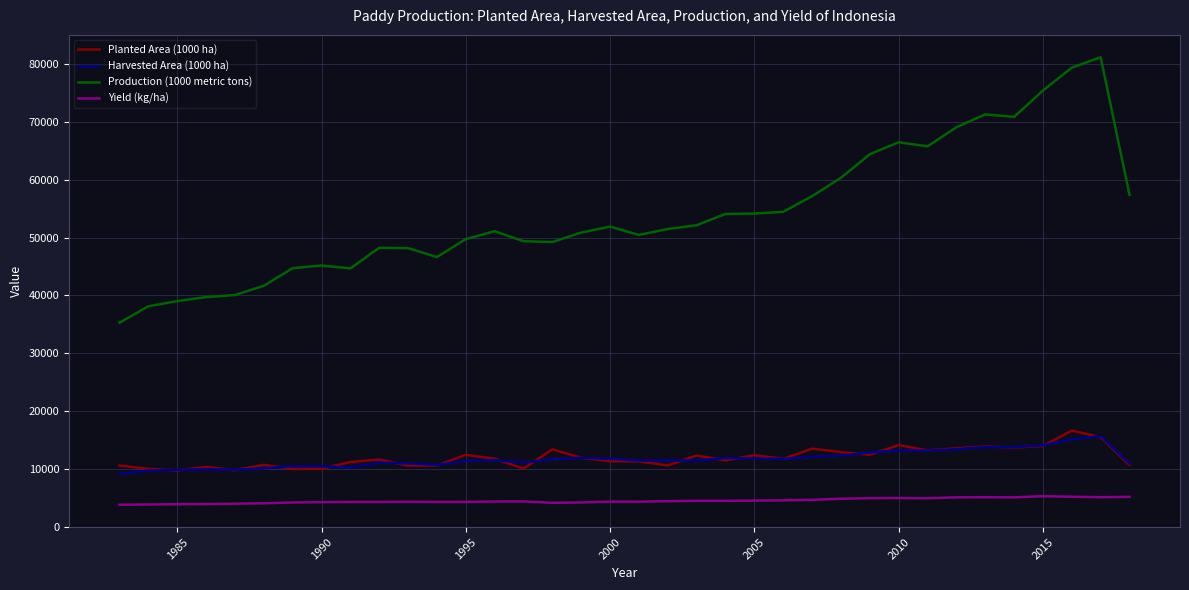

True or false: Production (1000 metric tons) and Yield (kg/ha) cross at least once.

False